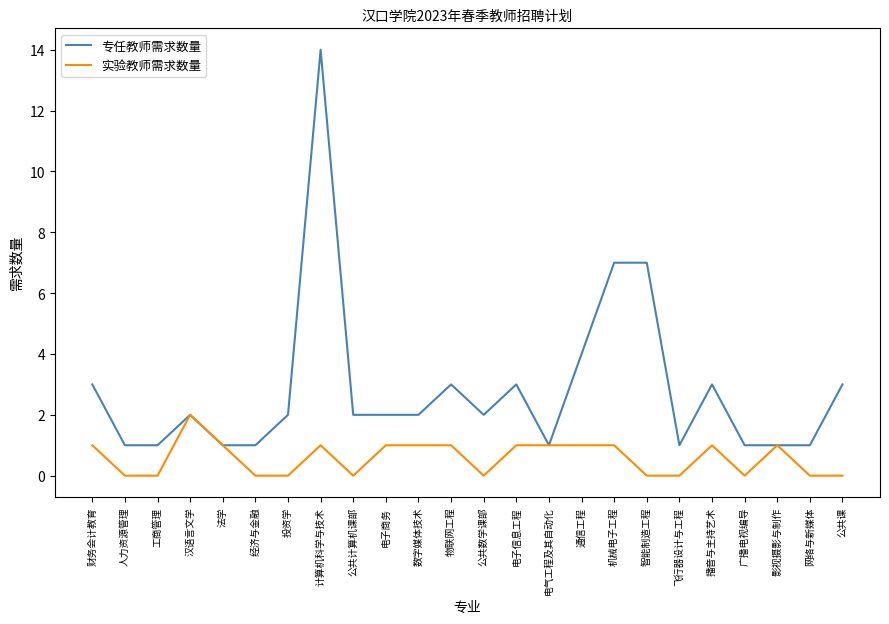

Rank the series at 通信工程 from lowest to highest value.

实验教师需求数量, 专任教师需求数量